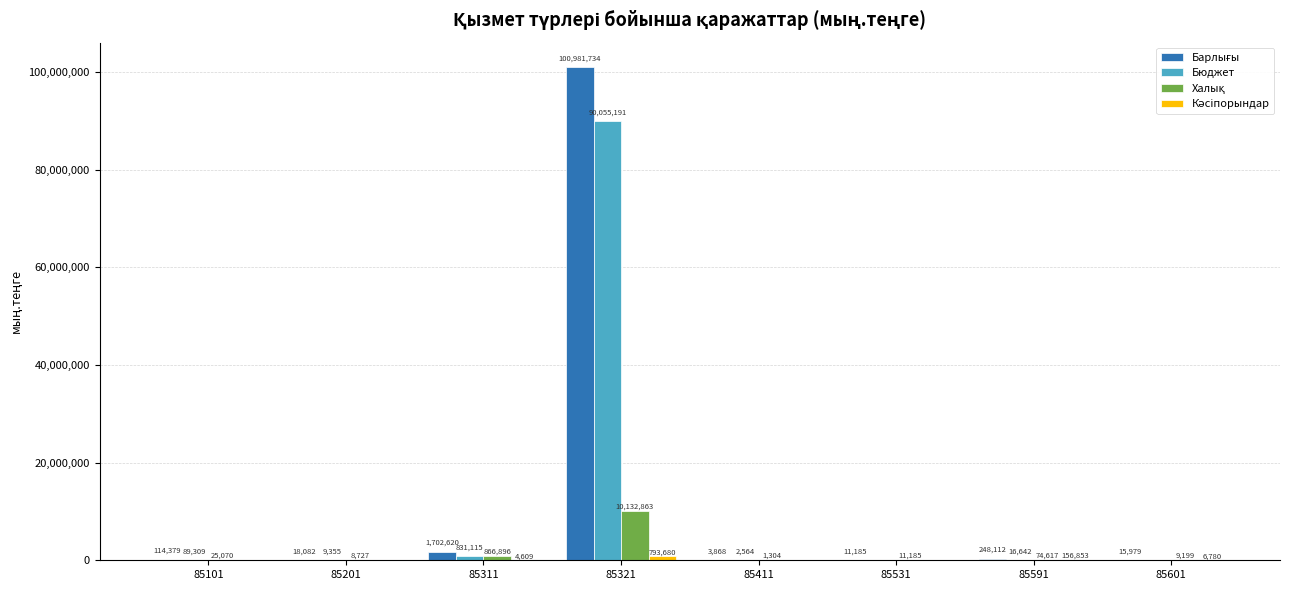

Which label corresponds to the largest value in the chart?

85321